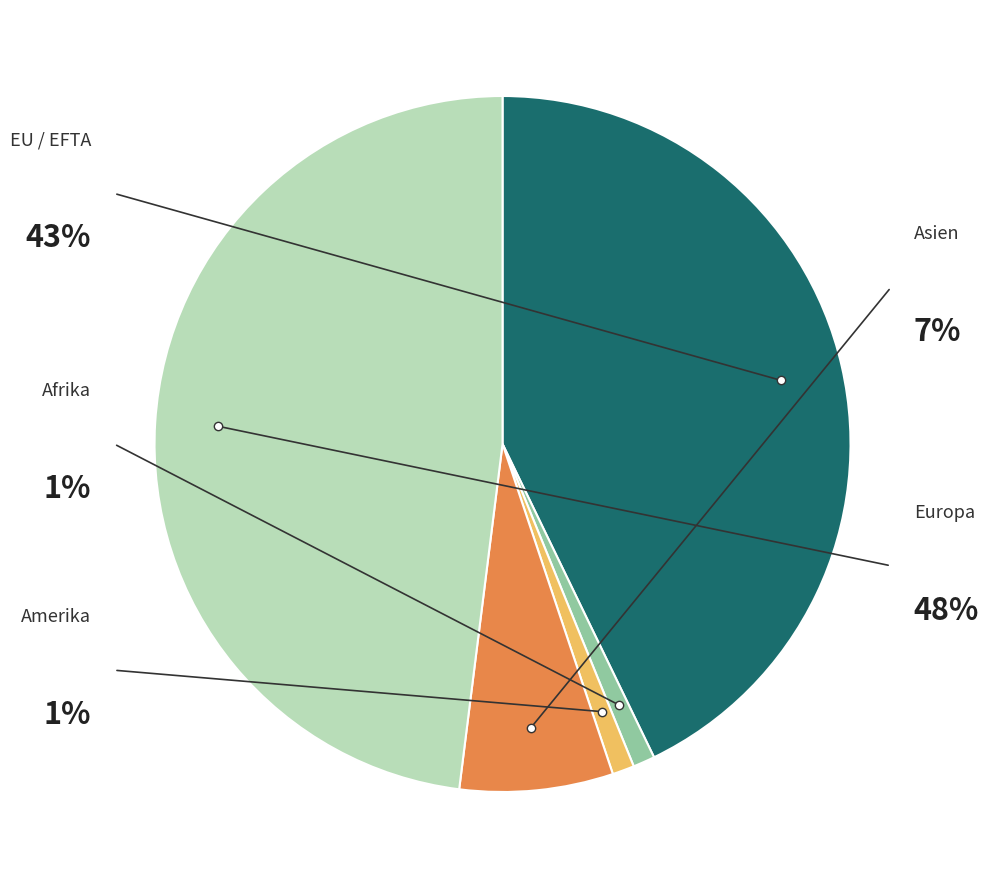

The Afrika slice represents 1% of the pie. True or false?

True